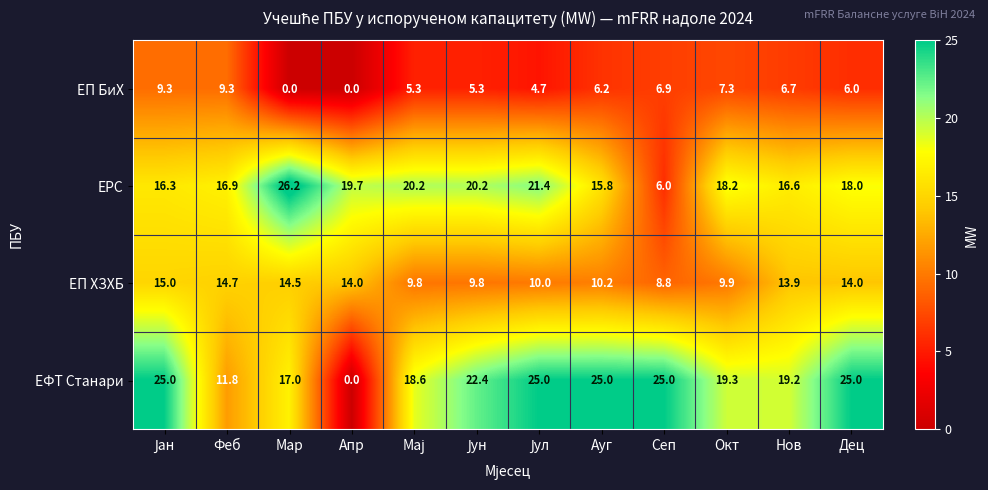

Is it true that ЕРС equals 31.3 at Апр?

False